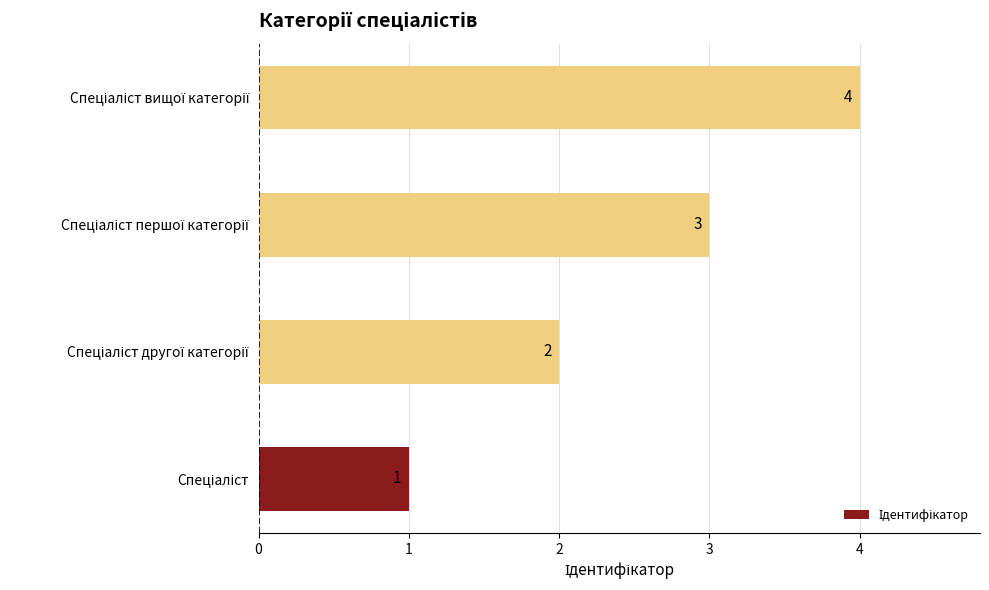

What is the maximum value shown in the chart?

4